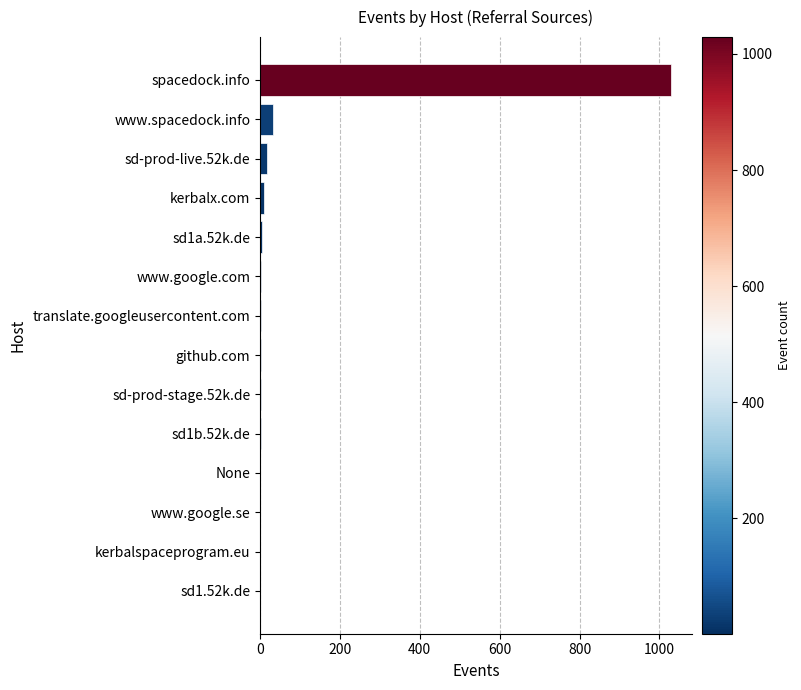

What is the sum of all values?

1111